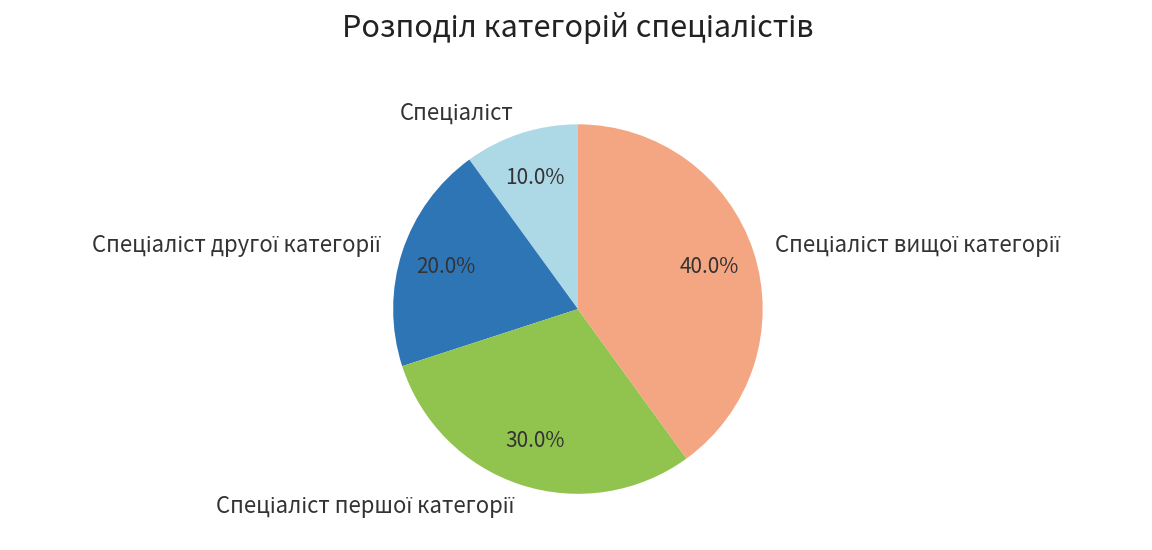

Does any single category account for the majority?

No